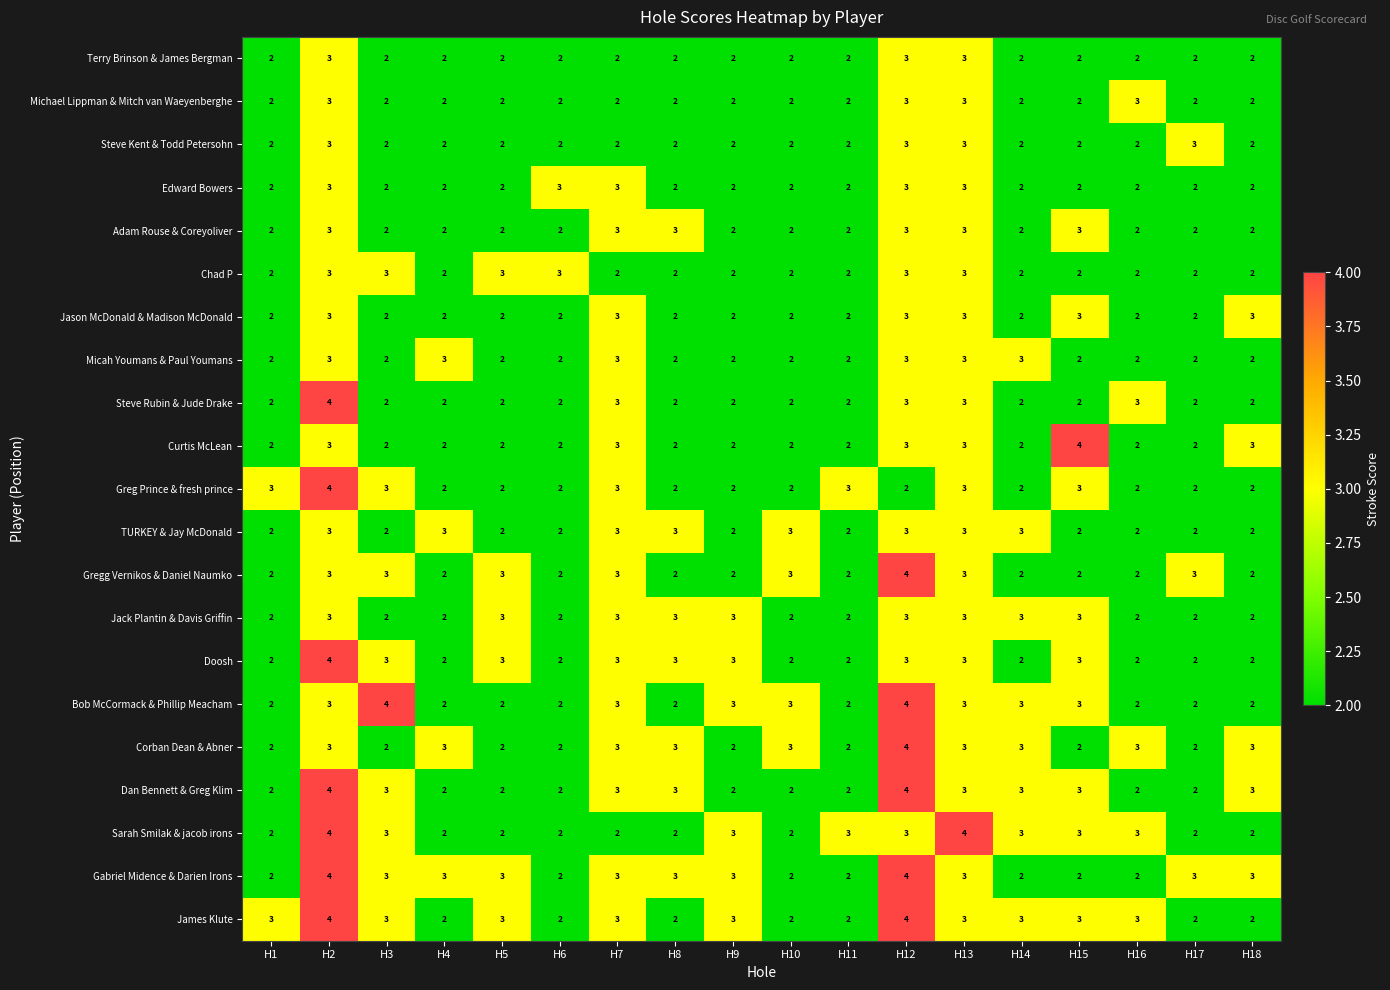

What is the greatest value displayed?

4